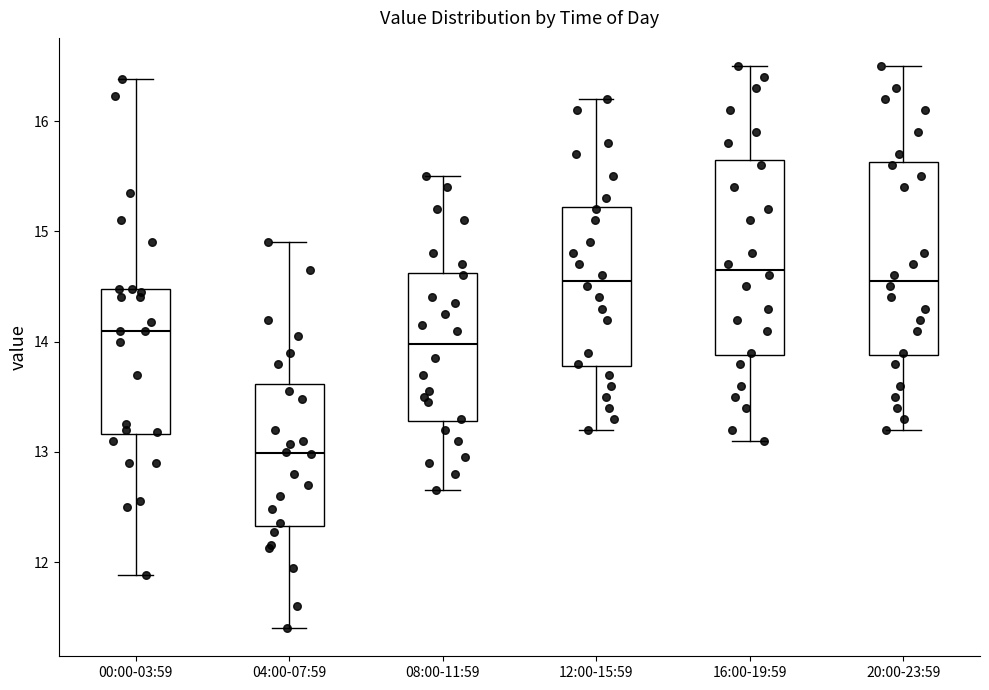

Reading left to right, read every box against the y-axis: the position of its median line, the range the box covers, and the ends of its whiskers. The values are not printed on the chart, so give them approximately, as read against the axis.

00:00-03:59: median 14.1, box 13.2 to 14.5, whiskers 11.9 to 16.4
04:00-07:59: median 13.0, box 12.3 to 13.6, whiskers 11.4 to 14.9
08:00-11:59: median 14.0, box 13.3 to 14.6, whiskers 12.7 to 15.5
12:00-15:59: median 14.6, box 13.8 to 15.2, whiskers 13.2 to 16.2
16:00-19:59: median 14.7, box 13.9 to 15.7, whiskers 13.1 to 16.5
20:00-23:59: median 14.6, box 13.9 to 15.6, whiskers 13.2 to 16.5